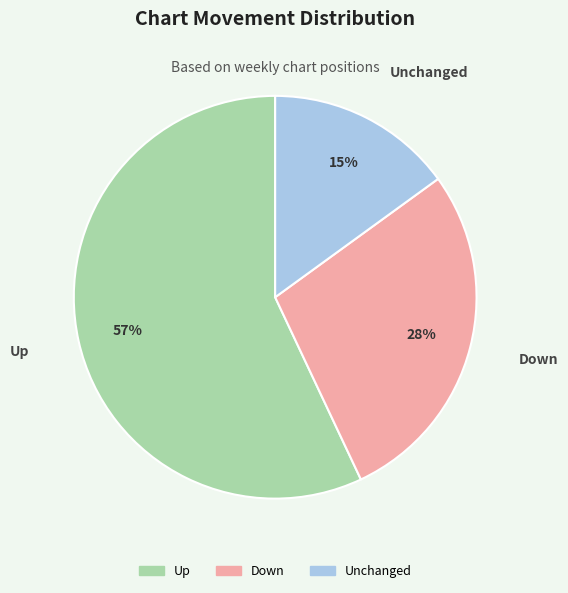

Do Up and Down together represent more than half of the pie?

Yes